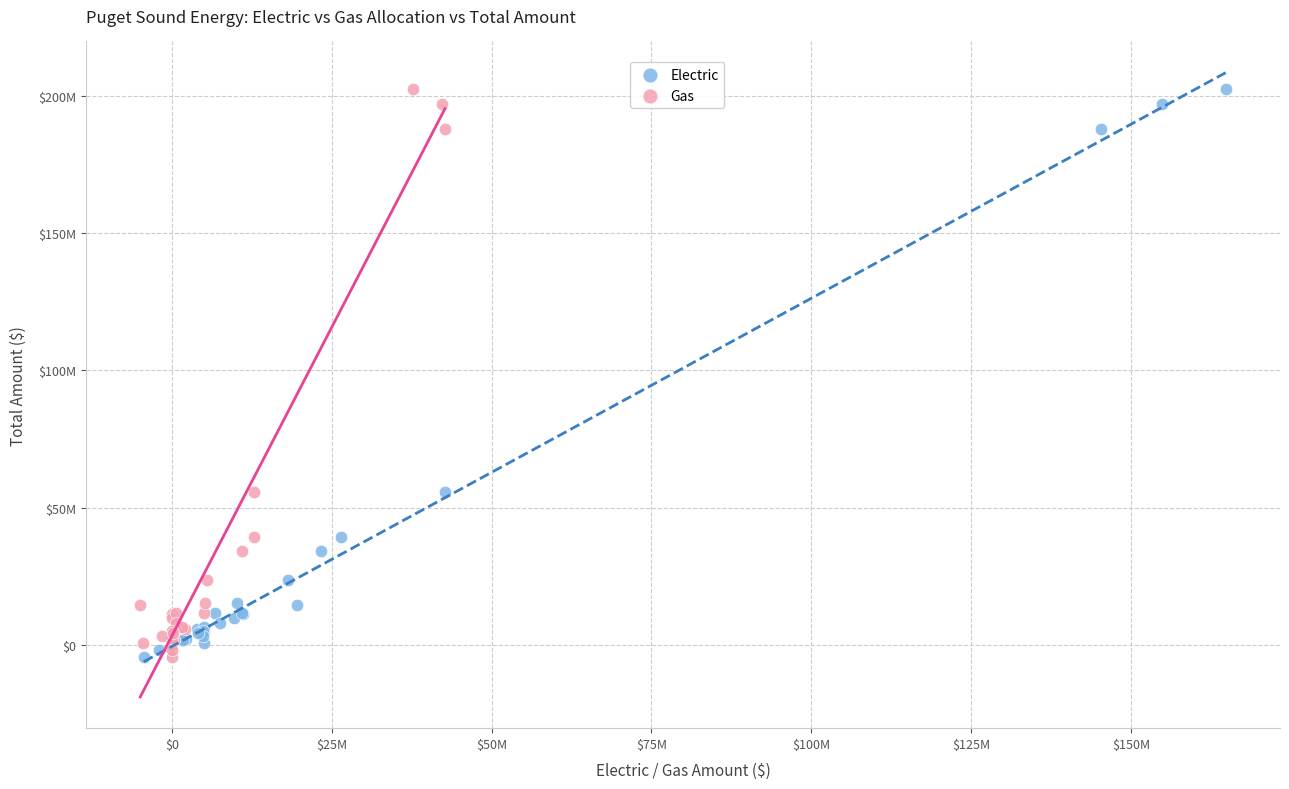

What are all the series names shown in the legend?

Electric, Gas